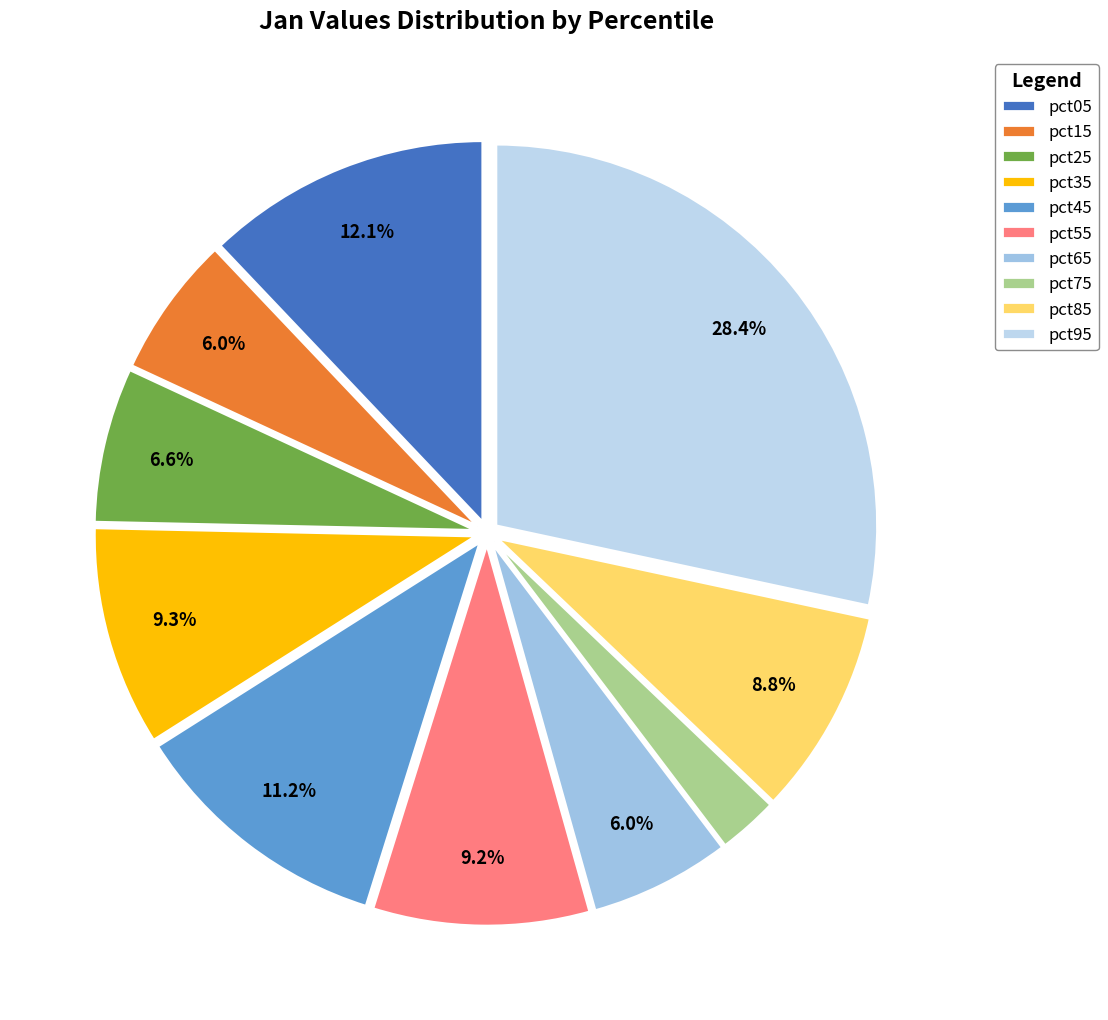

Does any single category account for the majority?

No